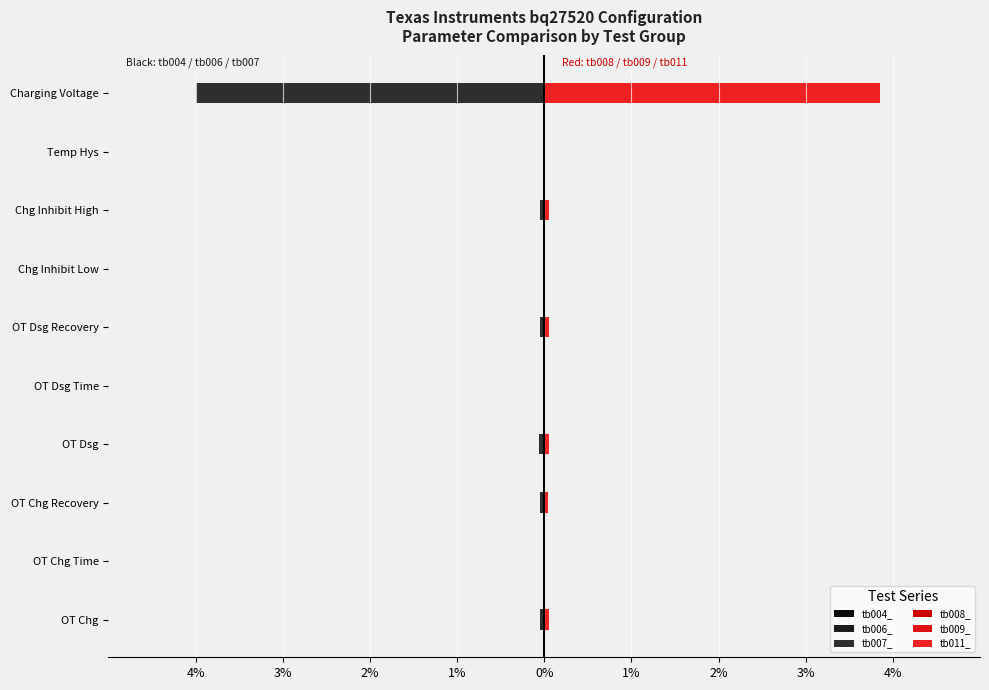

What is the sum of all tb007_ values?

-4.3